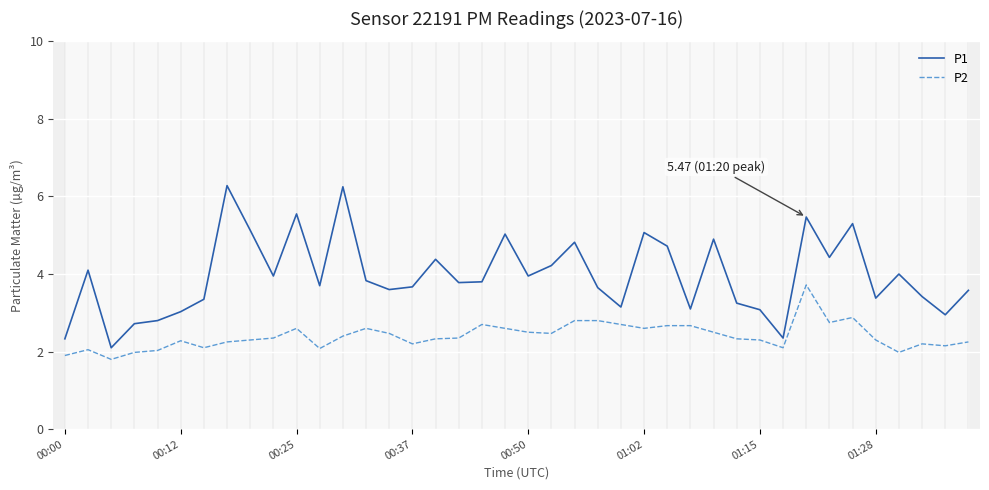

What is the lowest value of the P2 series?

1.8